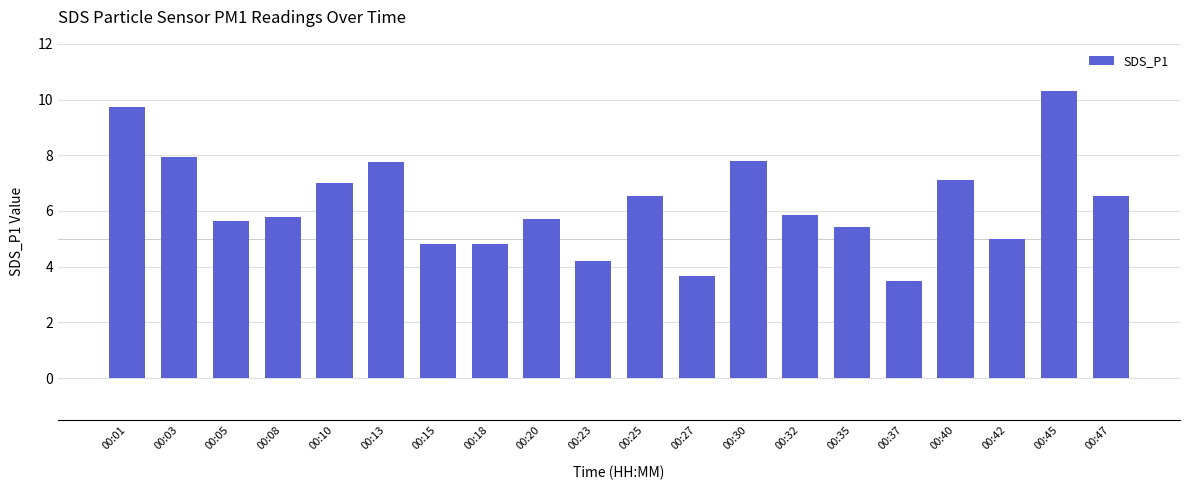

Count the number of data series in this chart.

1